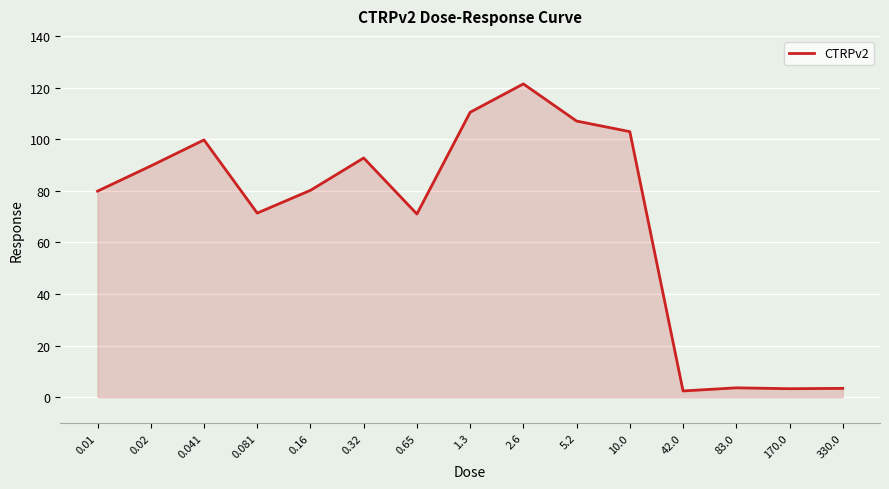

True or false: the data shows 58.9 at 0.041.

False